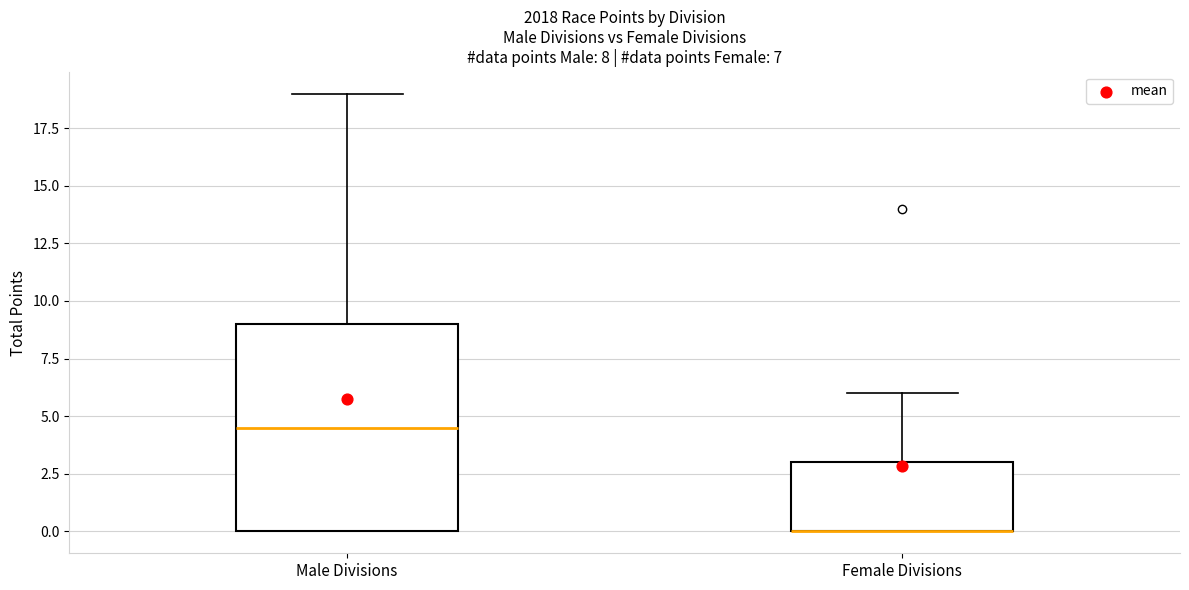

Comparing the boxes themselves (not the whiskers), which one is the tallest?

Male Divisions